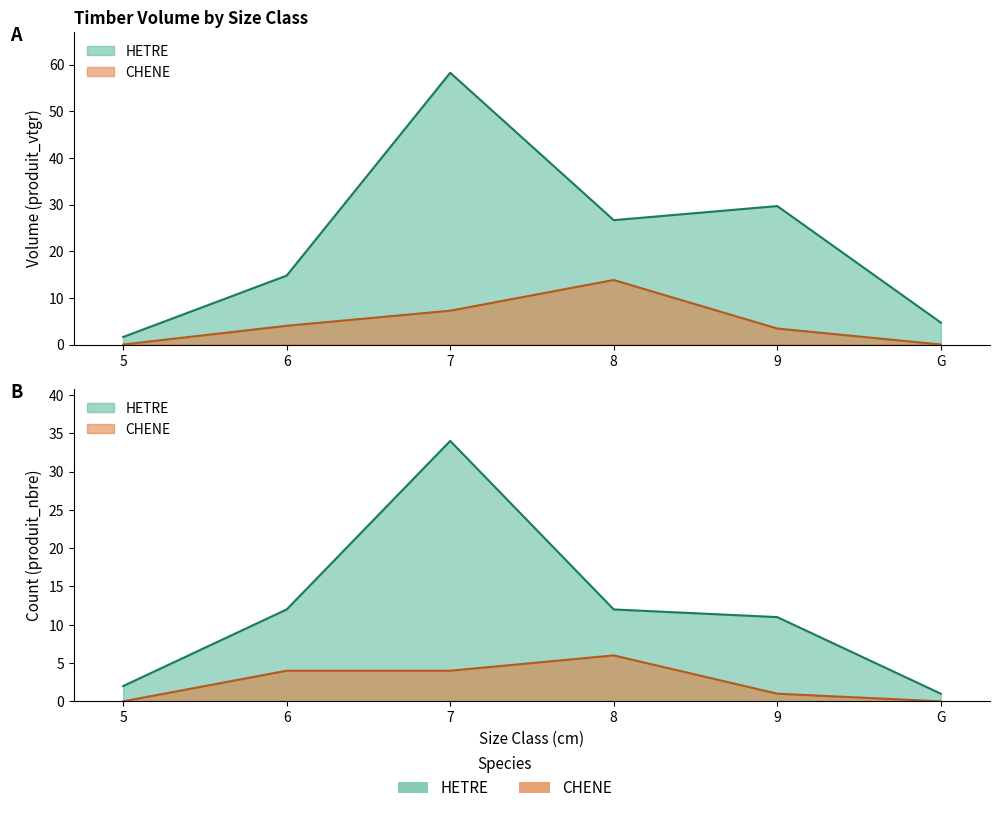

Is the value of CHENE at 6 greater than the value of HETRE at 6?

No